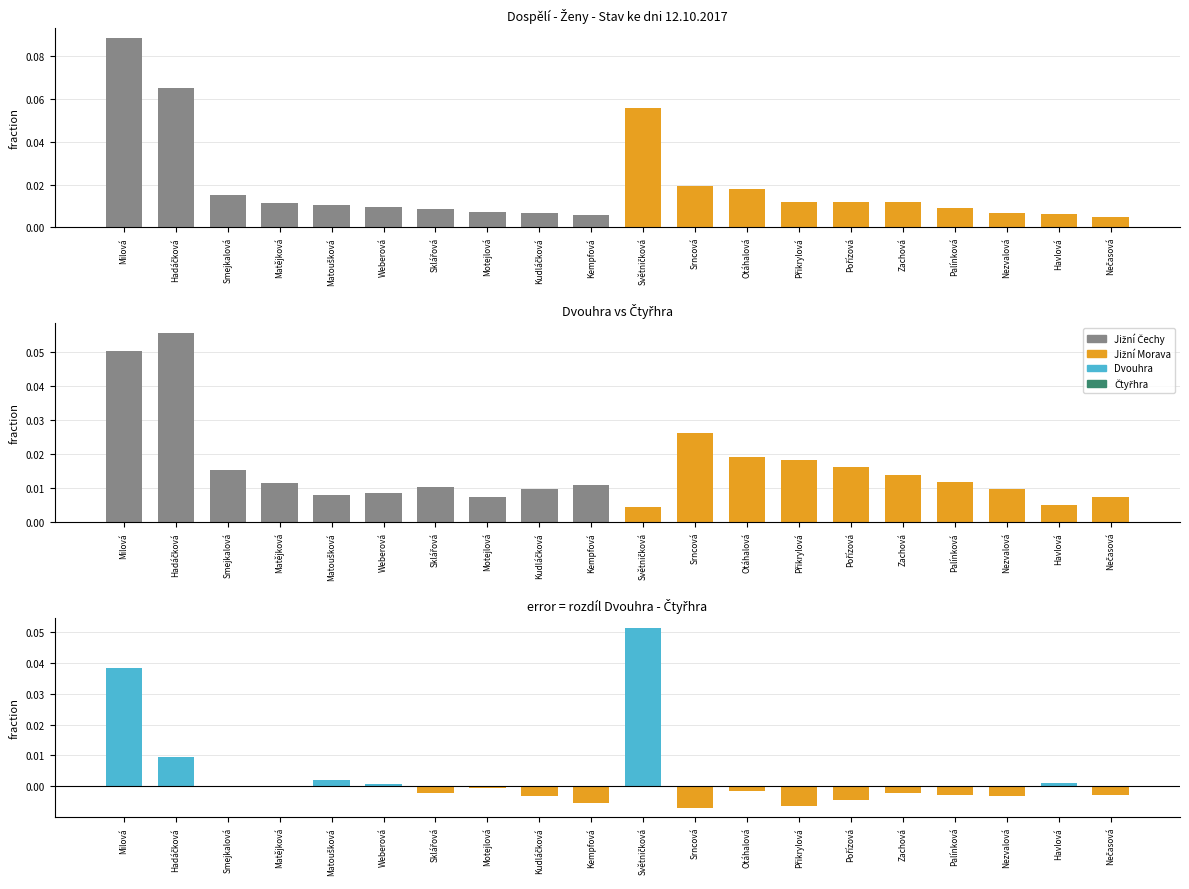

What is the maximum value shown in the chart?

0.1